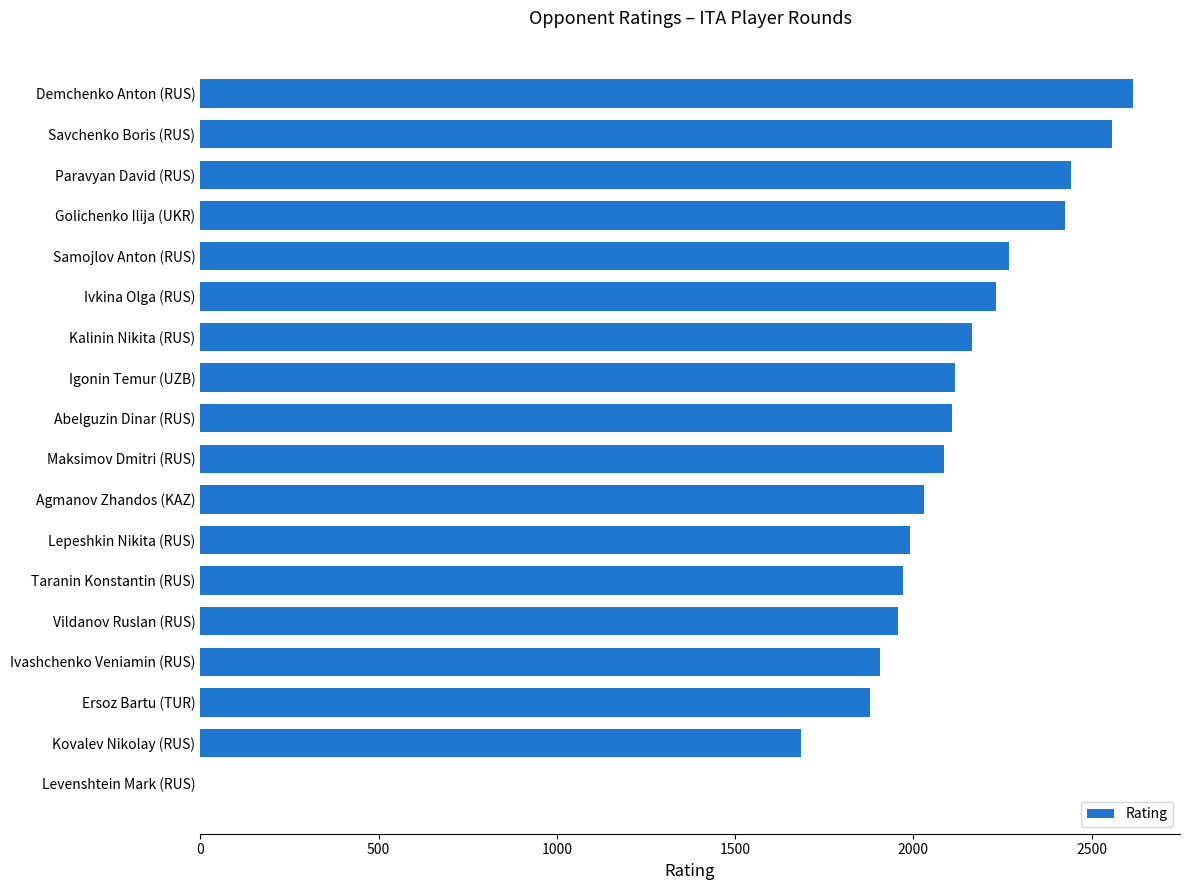

How many distinct data groups are displayed?

1